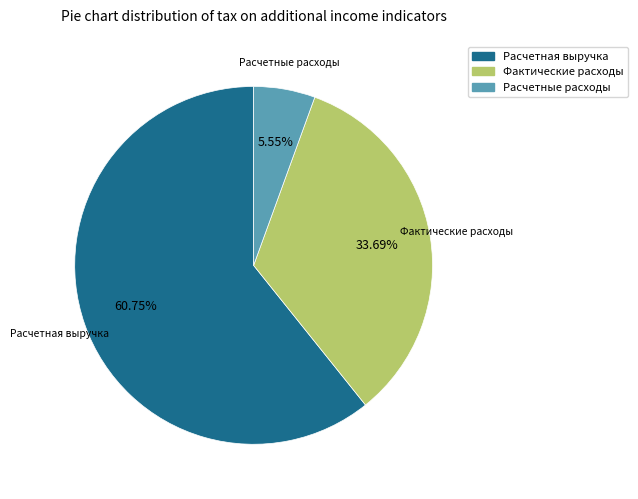

How many segments does this pie chart have?

3